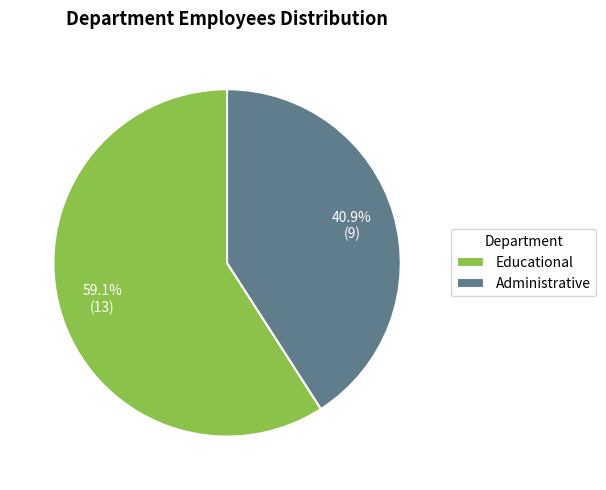

How many segments does this pie chart have?

2